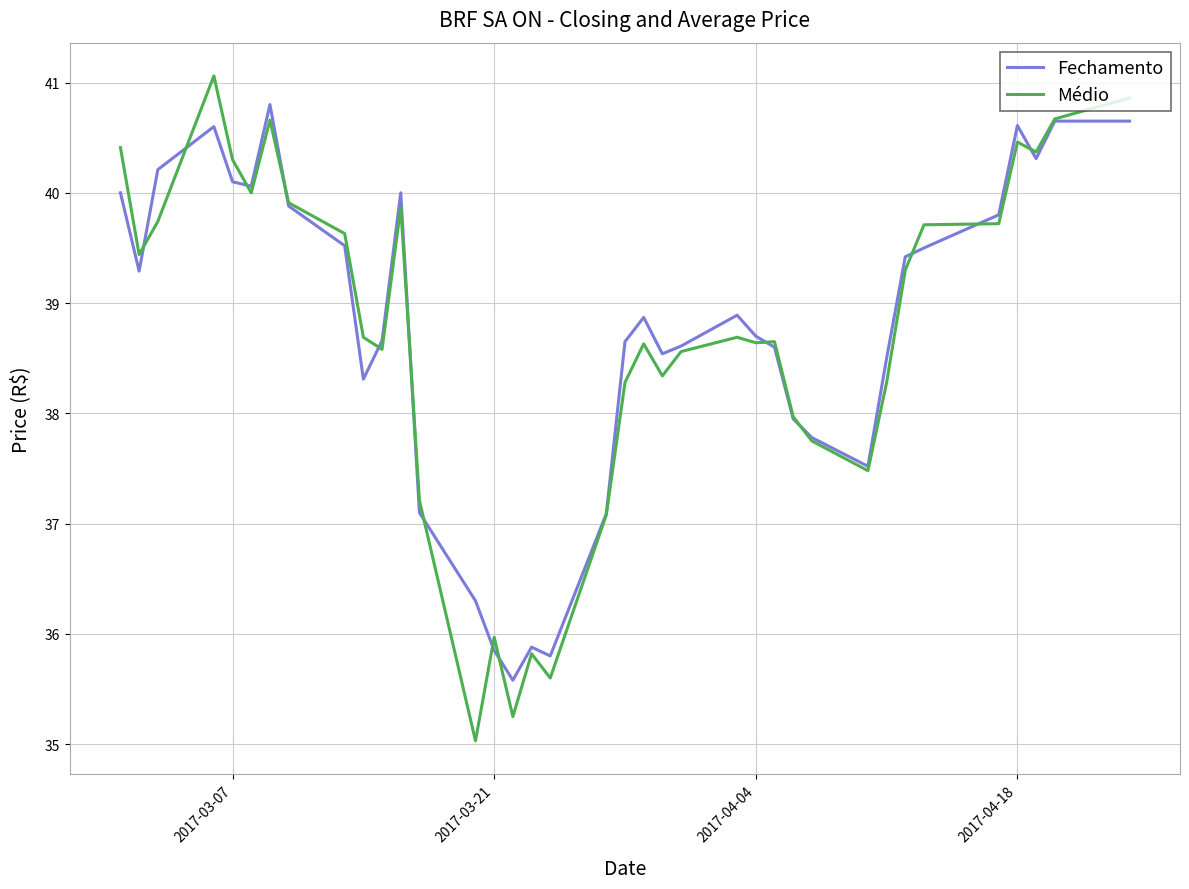

Which series has the largest range (max minus min)?

Médio